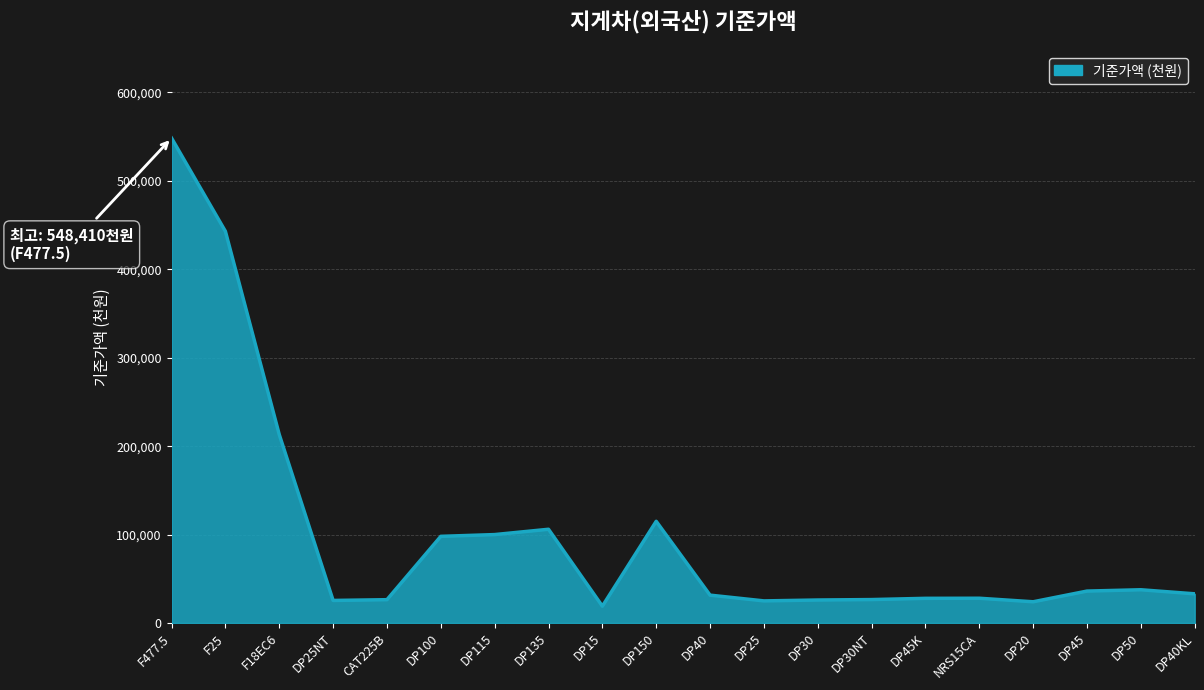

Read the value at DP50.

37590